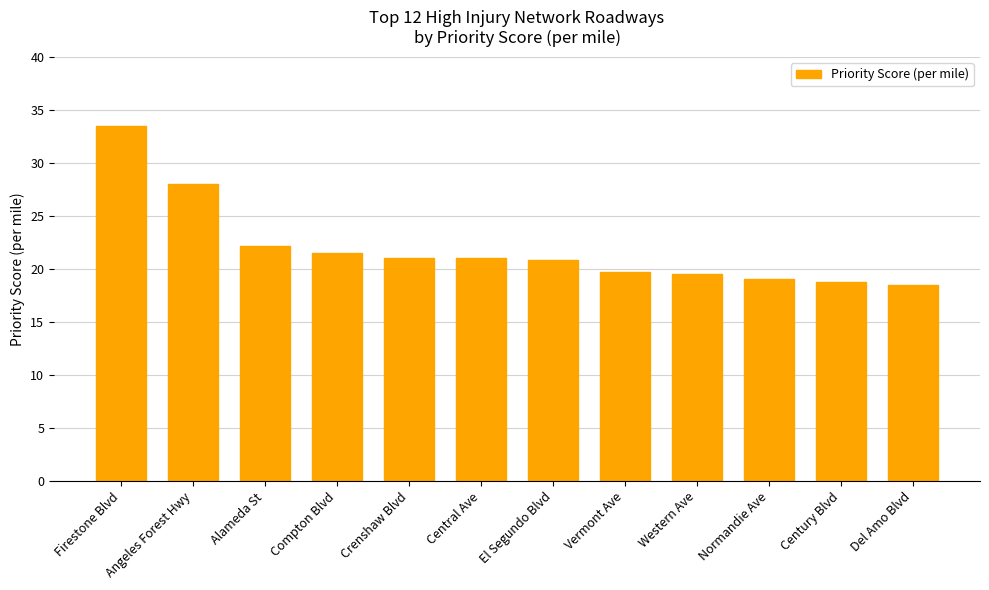

What is the value of the 11th bar from the left?

18.8